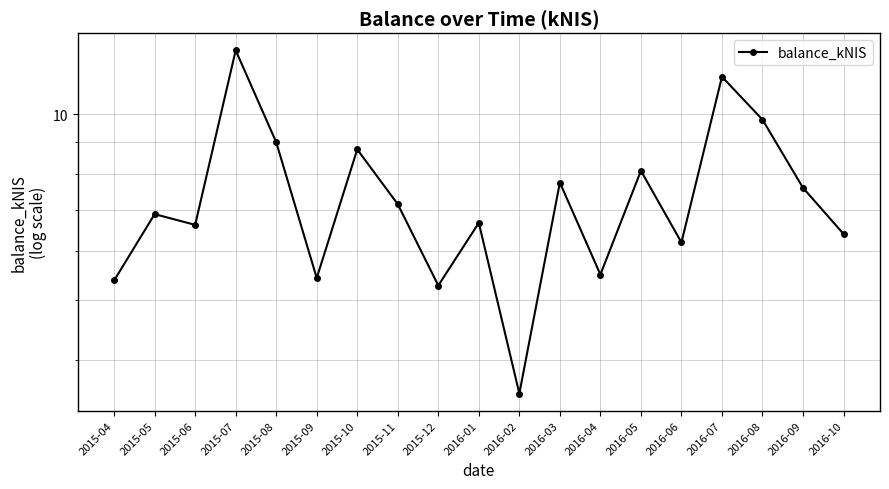

Reading left to right, extract all data points from this chart.

2015-04=5.4	2015-05=6.9	2015-06=6.6	2015-07=12.7	2015-08=9.0	2015-09=5.4	2015-10=8.8	2015-11=7.2	2015-12=5.3	2016-01=6.7	2016-02=3.5	2016-03=7.8	2016-04=5.5	2016-05=8.1	2016-06=6.2	2016-07=11.5	2016-08=9.8	2016-09=7.6	2016-10=6.4